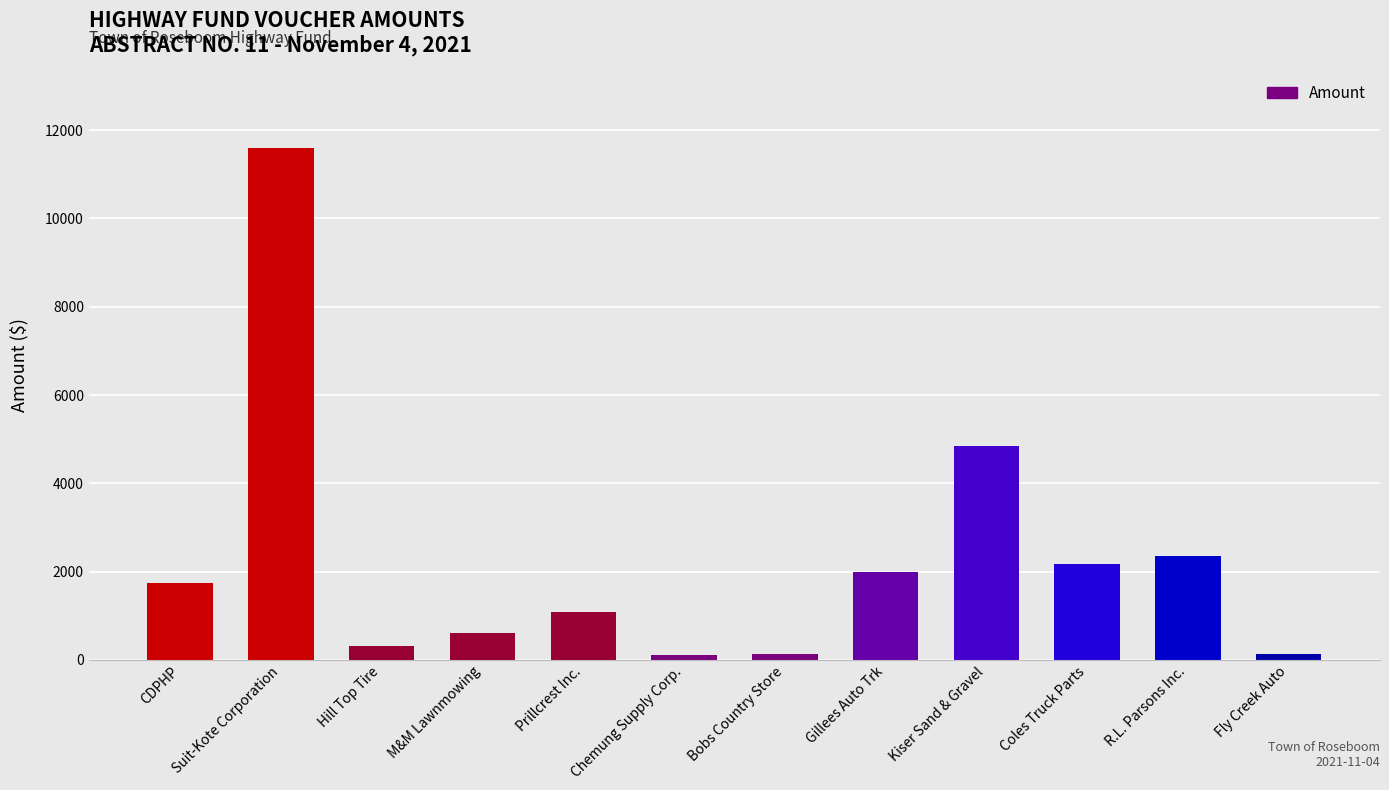

Where is the data nearest to the value 5852?

Kiser Sand & Gravel